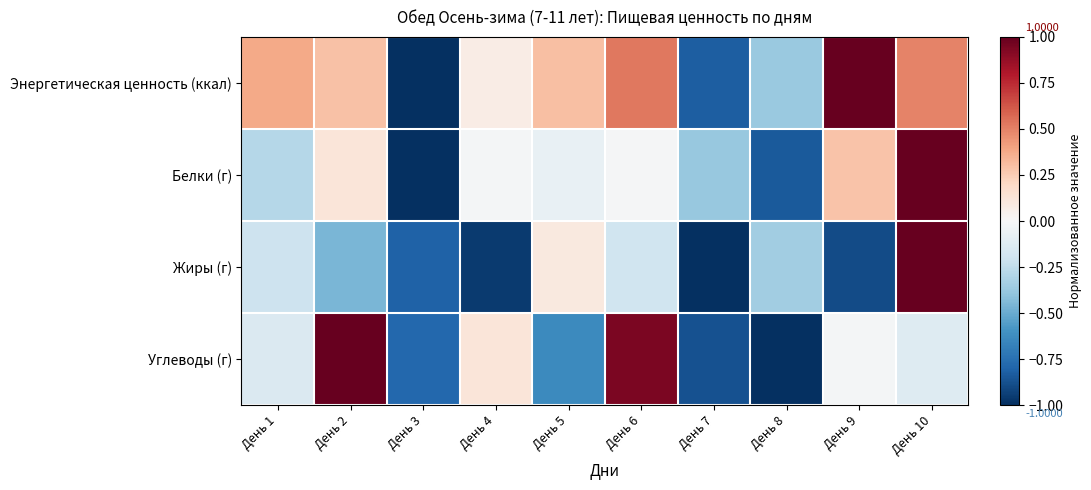

Which series has the largest total across all categories?

Энергетическая ценность (ккал)